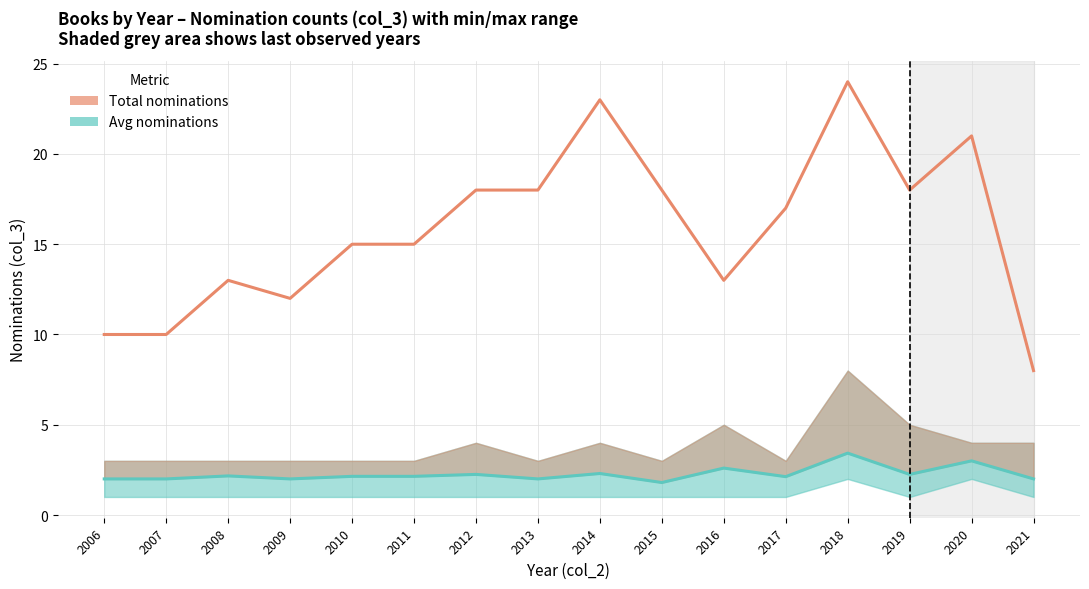

What are all the series names shown in the legend?

Total nominations, Avg nominations